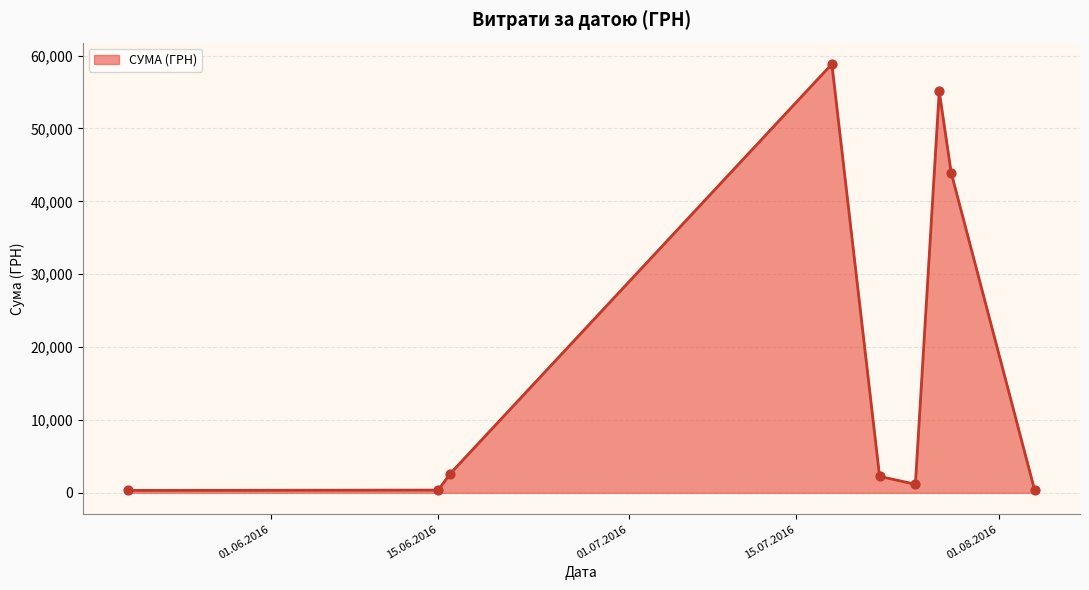

What is the maximum value shown in the chart?

58840.0